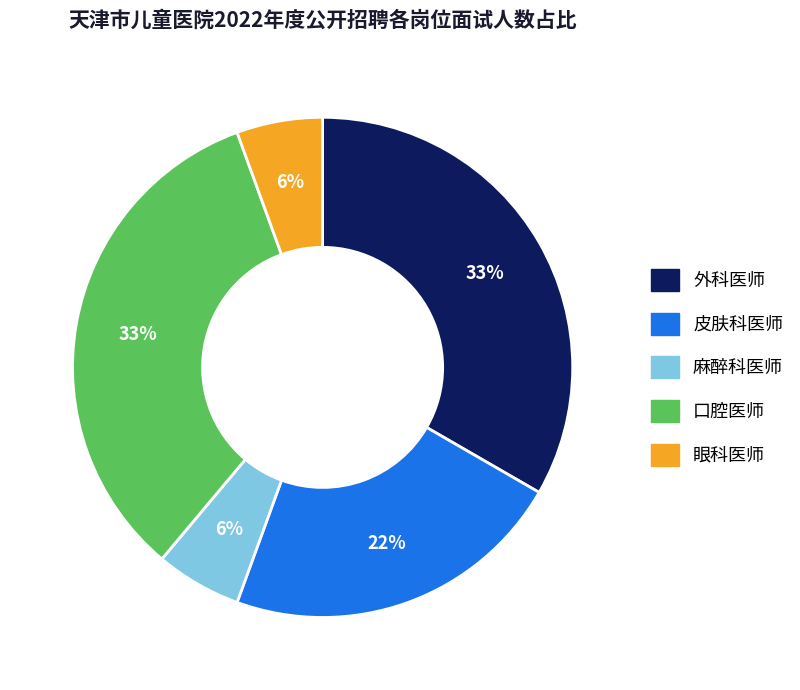

How many segments does this pie chart have?

5